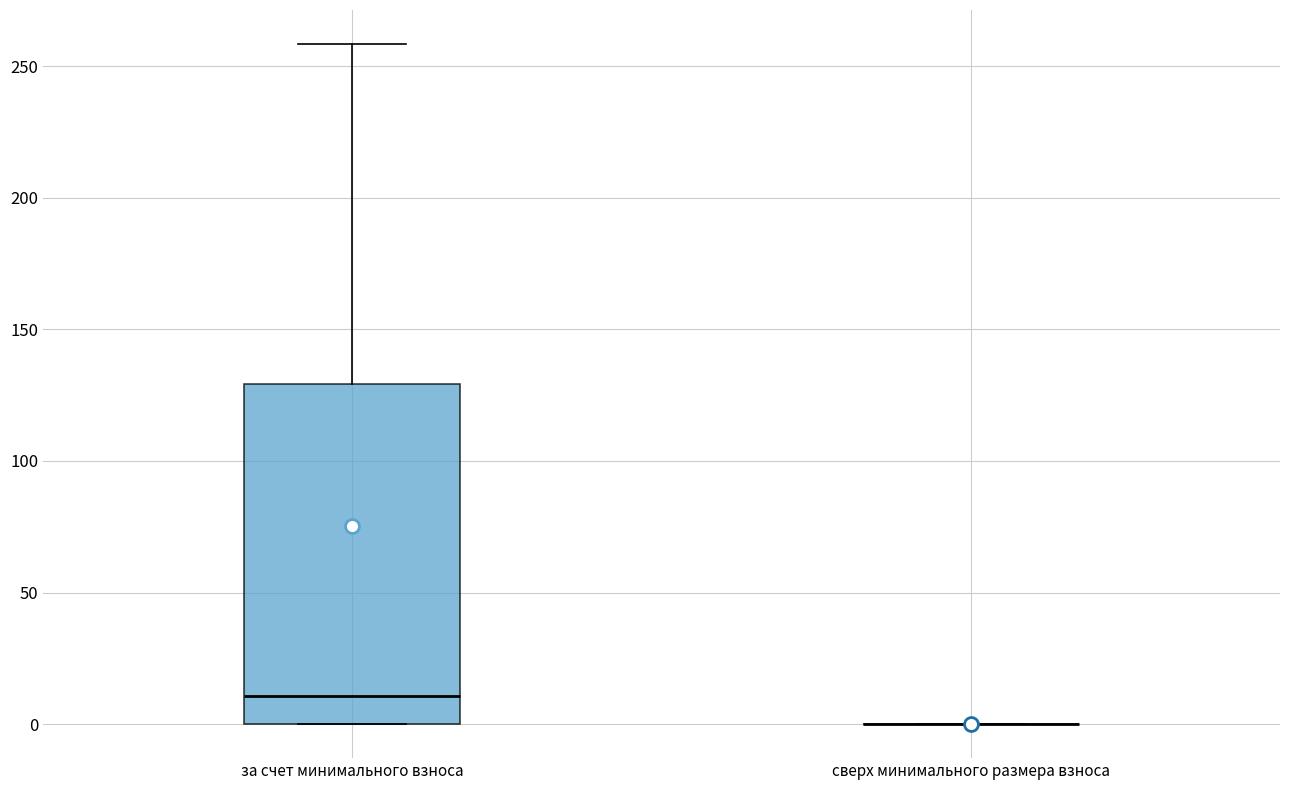

Where does the median line of the box for за счет минимального взноса sit on the y-axis? The values are not printed on the chart, so give them approximately, as read against the axis.

10